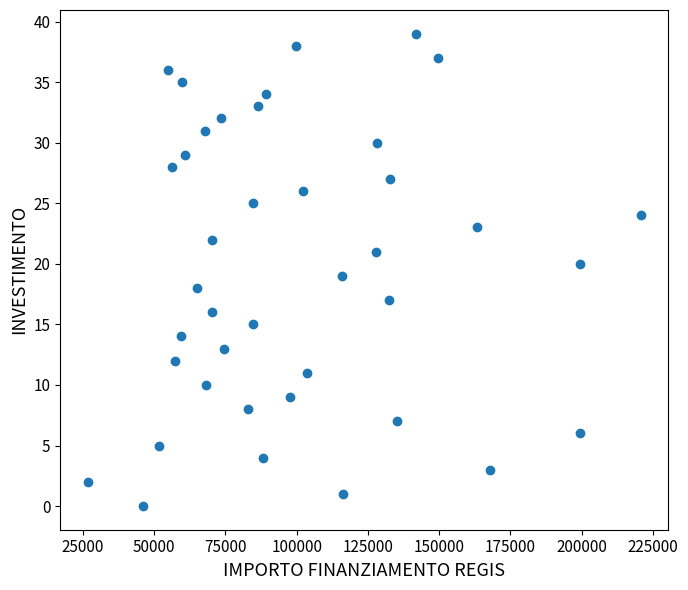

What is the range of Y values (max minus min)?

39